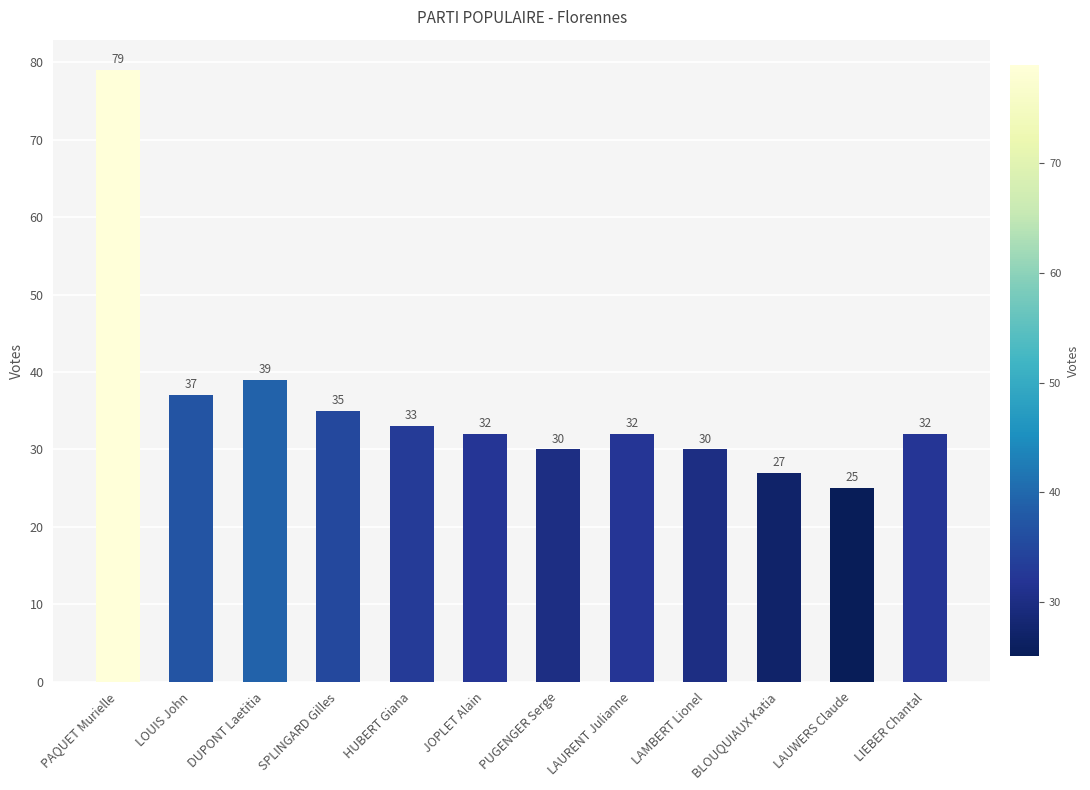

The value at SPLINGARD Gilles is 35. True or false?

True